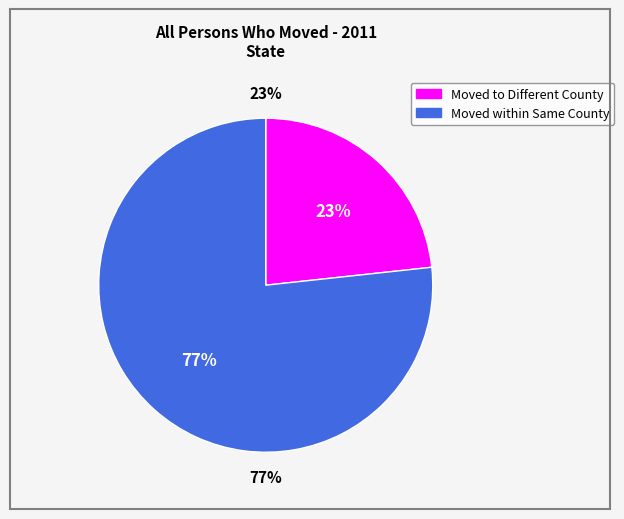

Rank the categories by value from lowest to highest.

Moved to Different County, Moved within Same County